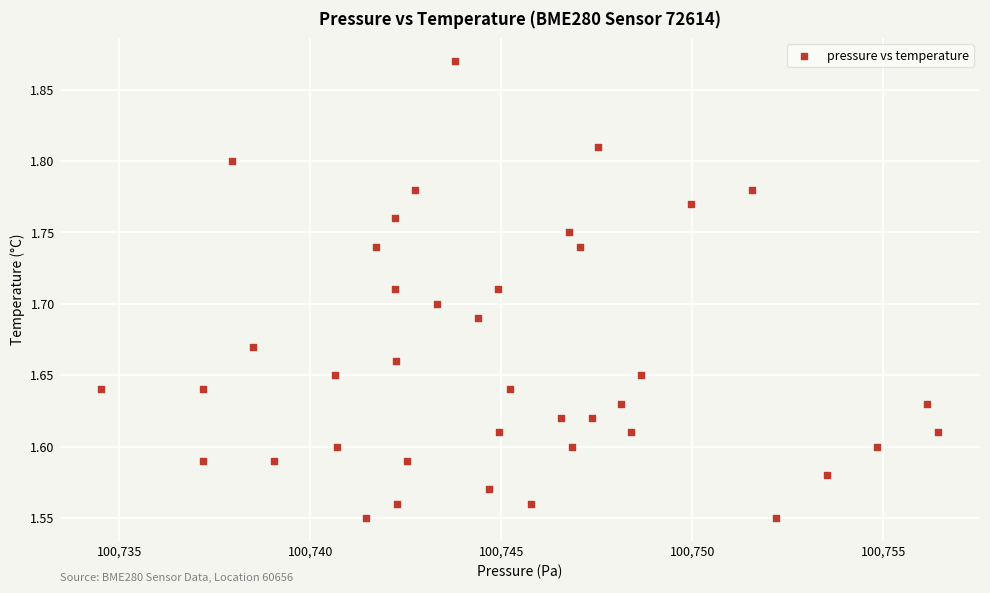

What is the range of Y values (max minus min)?

0.3